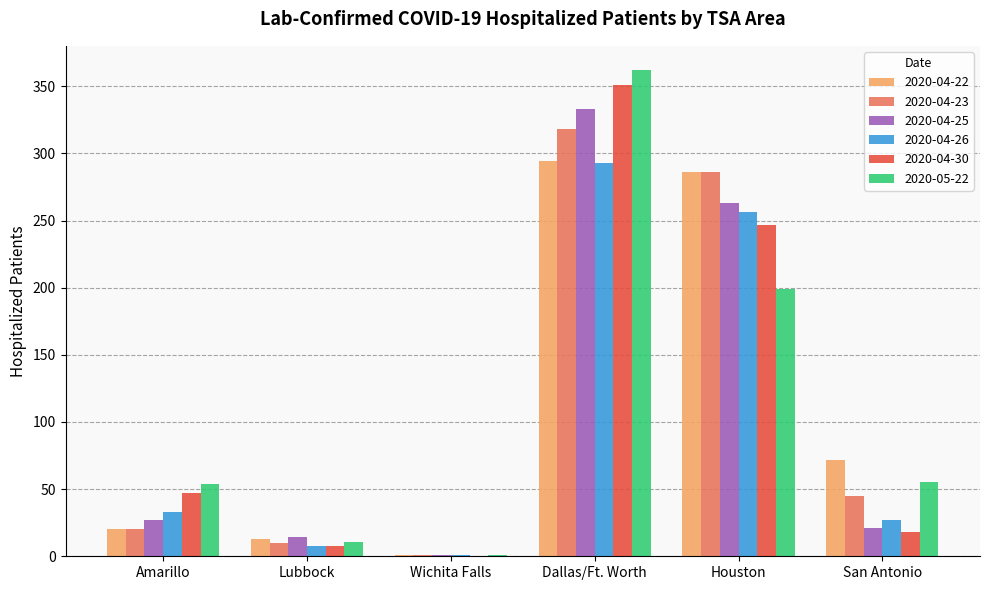

What are all the series names shown in the legend?

2020-04-22, 2020-04-23, 2020-04-25, 2020-04-26, 2020-04-30, 2020-05-22